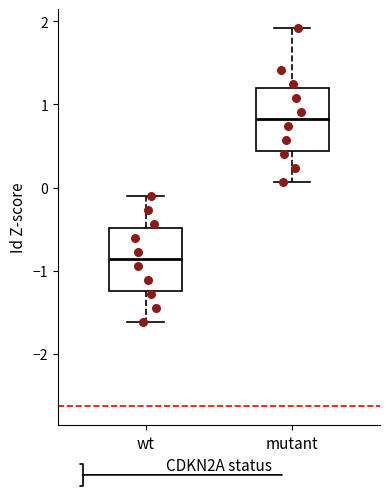

Which box has the lowest median line?

wt